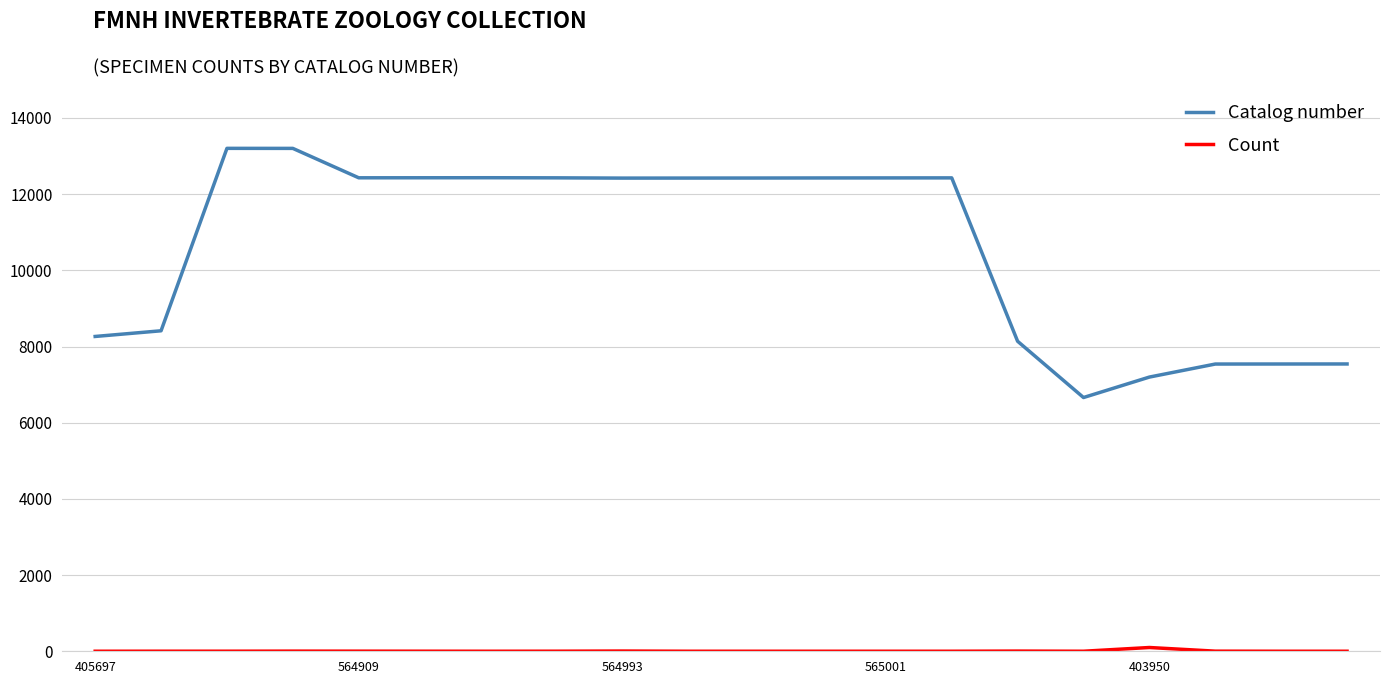

Which series has the largest range (max minus min)?

Catalog number